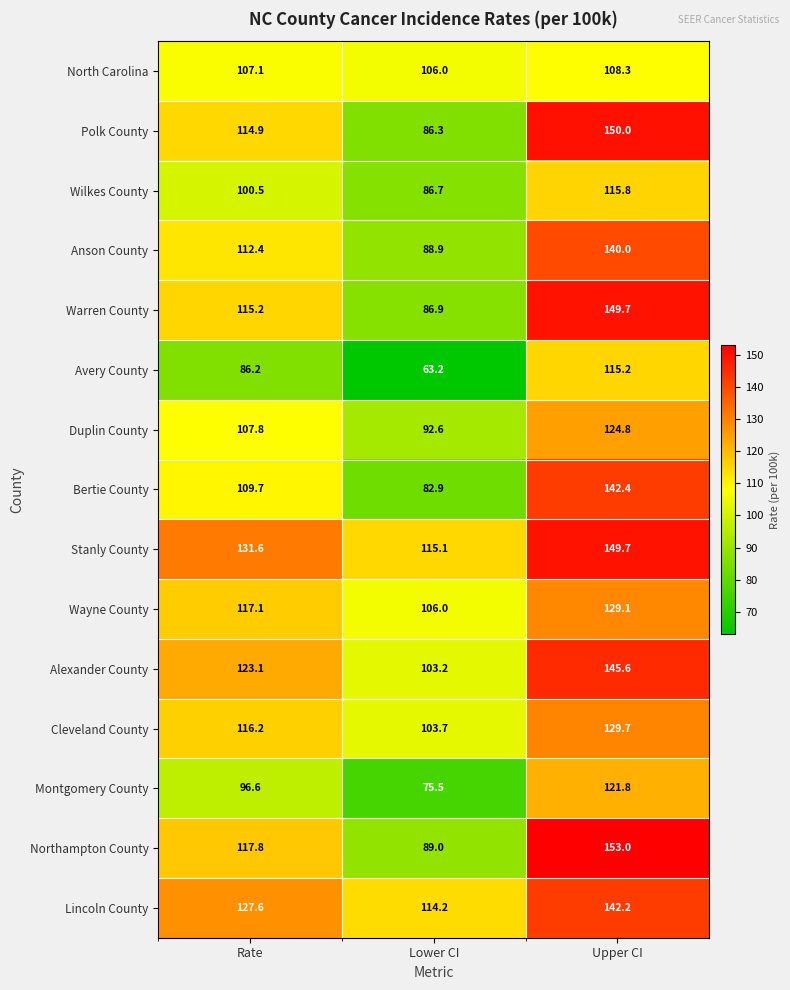

At which category is the sum across all series the highest?

Upper CI